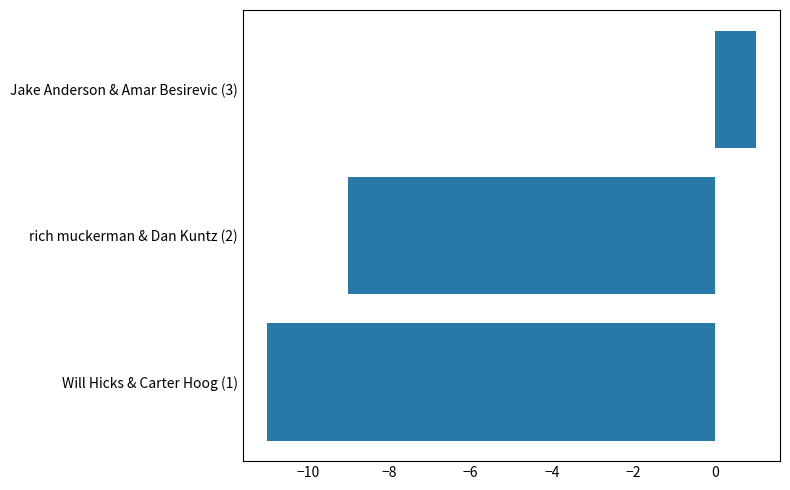

The chart shows a value of -3 at Will Hicks & Carter Hoog (1). True or false?

False